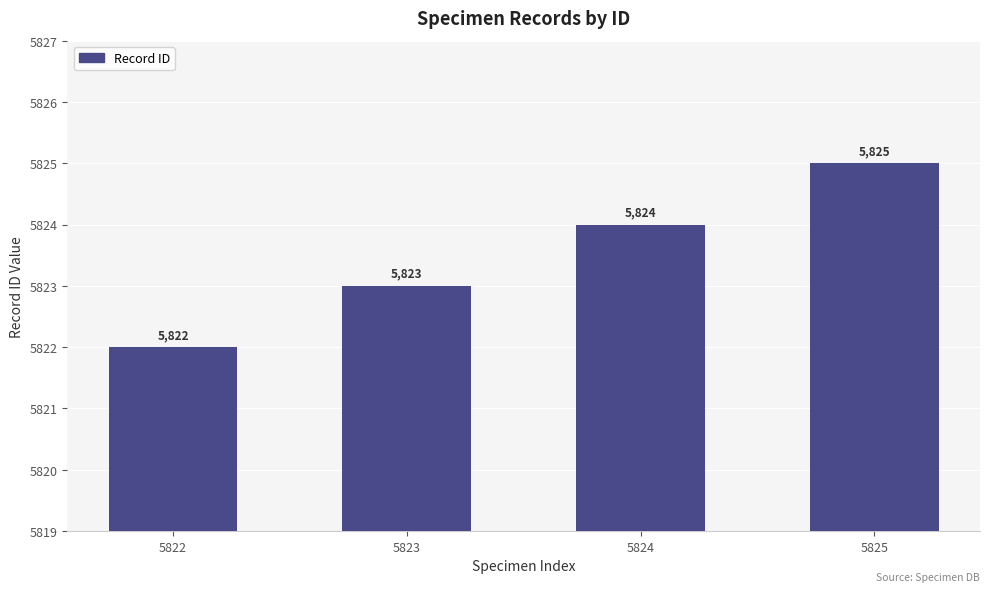

What is the difference between the values at 5822 and 5825?

3